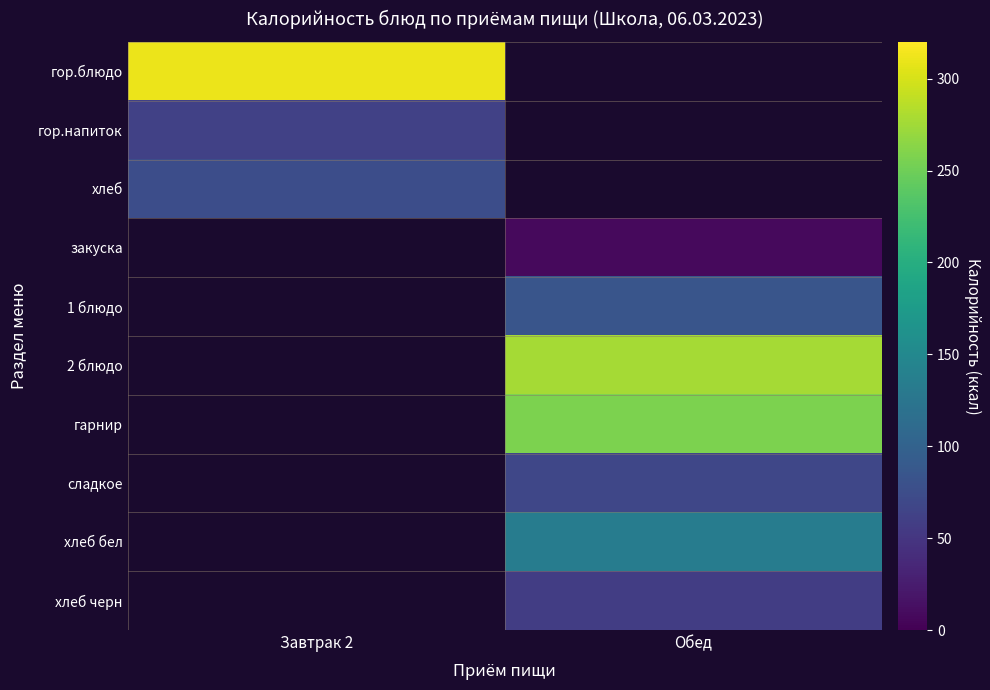

Which label corresponds to the smallest value in the chart?

Обед